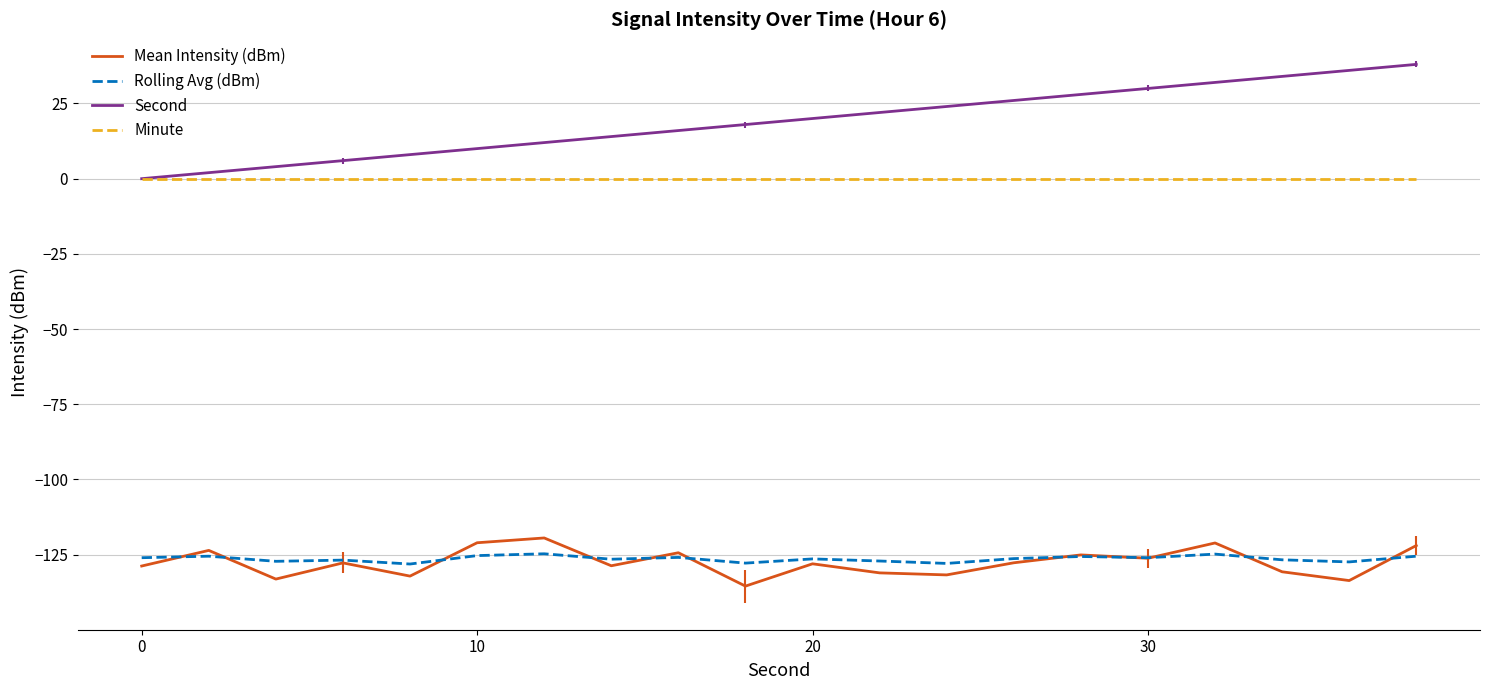

What are all the series names shown in the legend?

Mean Intensity (dBm), Rolling Avg (dBm), Second, Minute